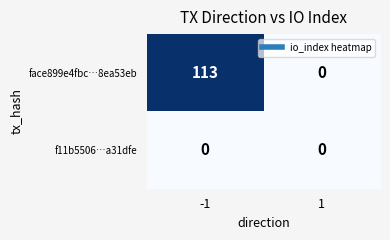

Which series has the widest spread of values?

face899e4fbc…8ea53eb